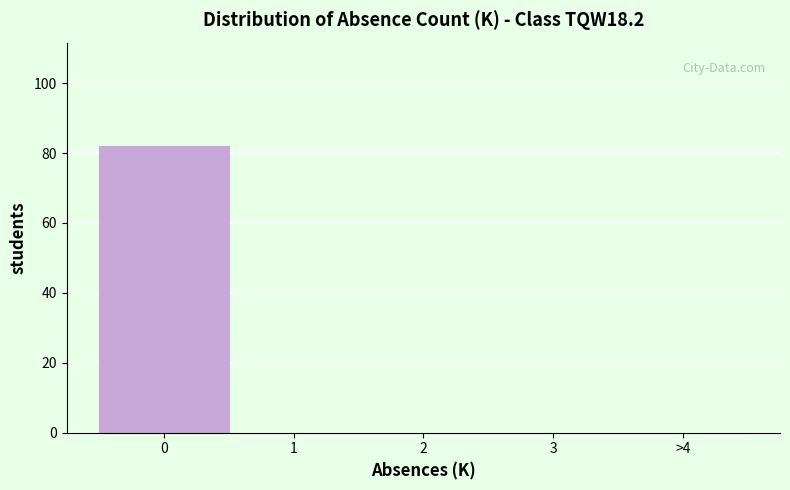

Reading left to right, list all the values displayed in this chart.

0=82	1=0	2=0	3=0	>4=0